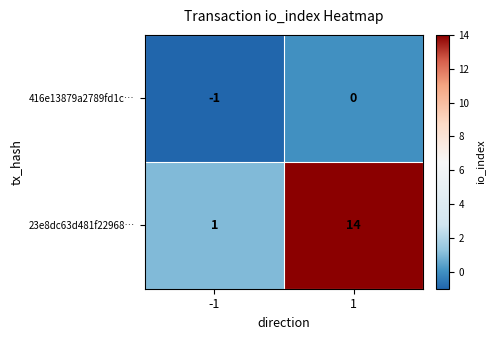

What is the greatest value displayed?

14